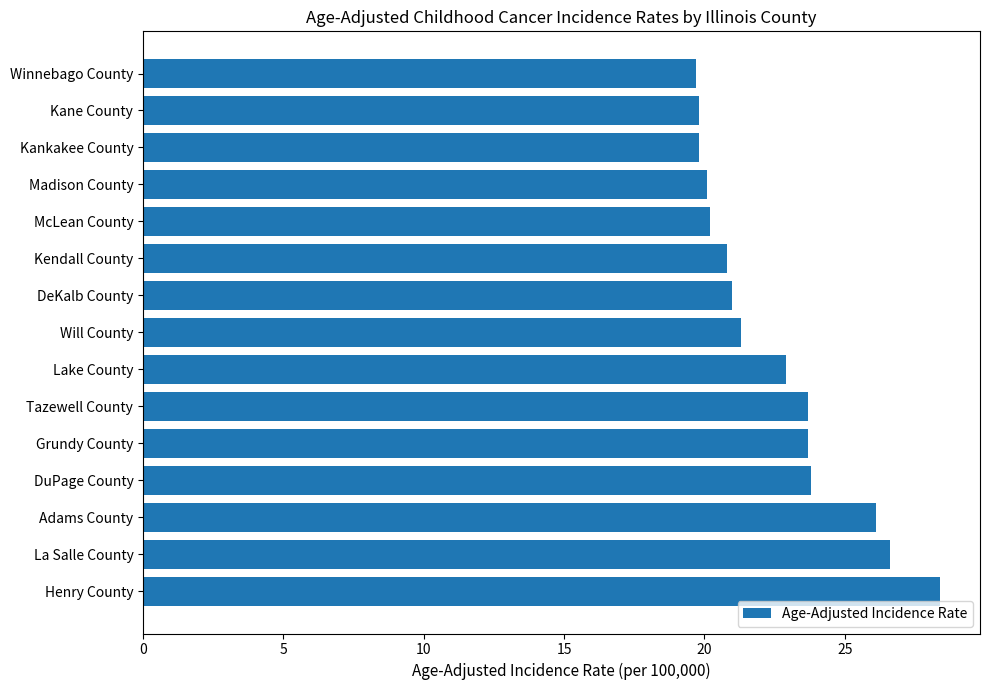

True or false: the data shows 22.9 at Lake County.

True